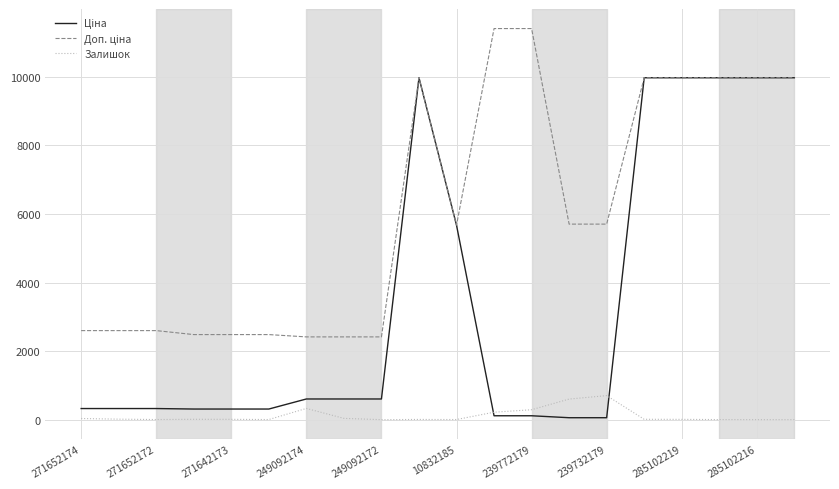

What is the greatest value displayed?

11410.0